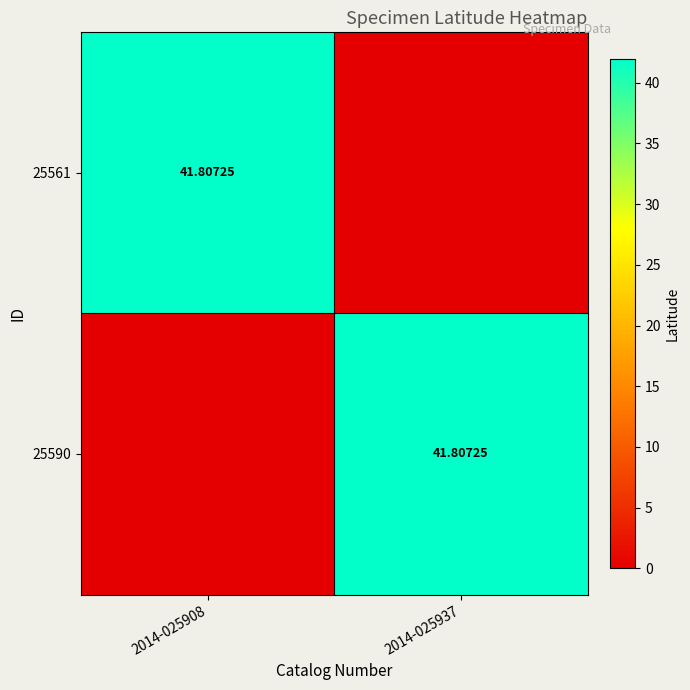

Which series has the largest range (max minus min)?

25561